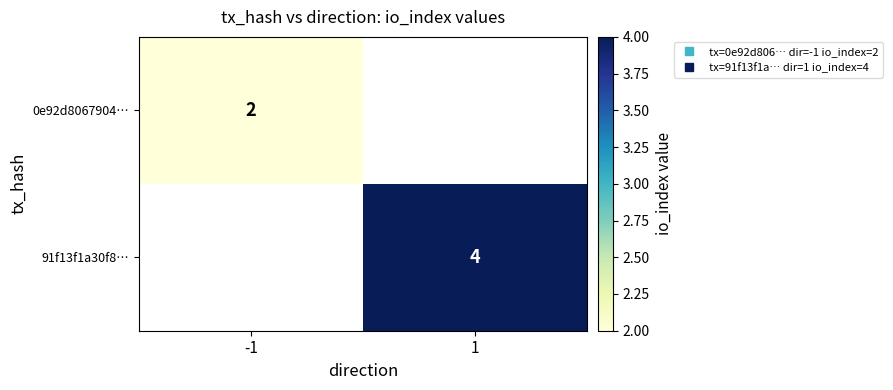

List the series in order of their overall mean, lowest first.

0e92d8067904…, 91f13f1a30f8…